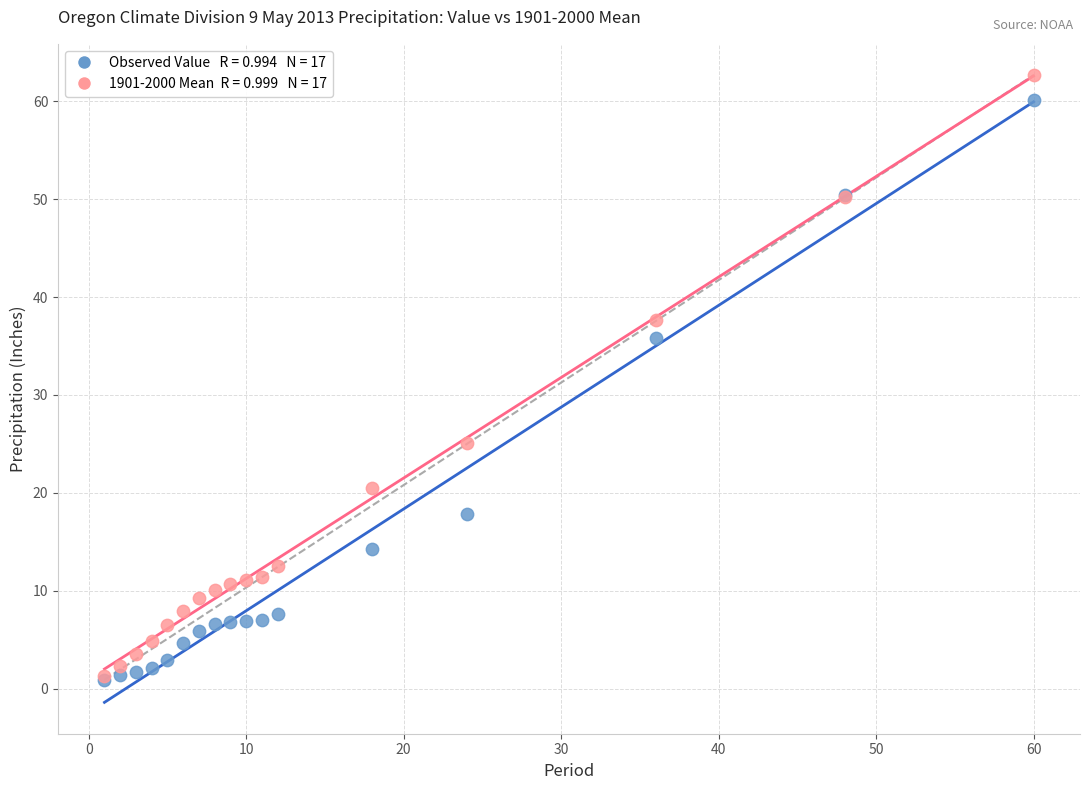

Across all series, what Y value is closest to 31?

35.8